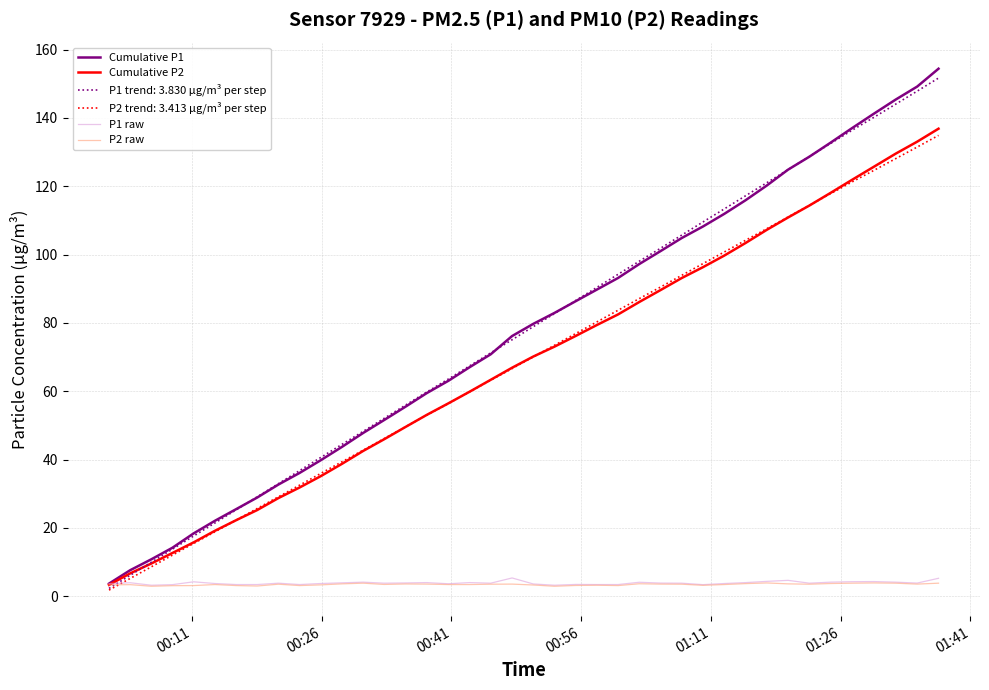

What is the highest value of the P1 trend: 3.830 μg/m³ per step series?

151.7